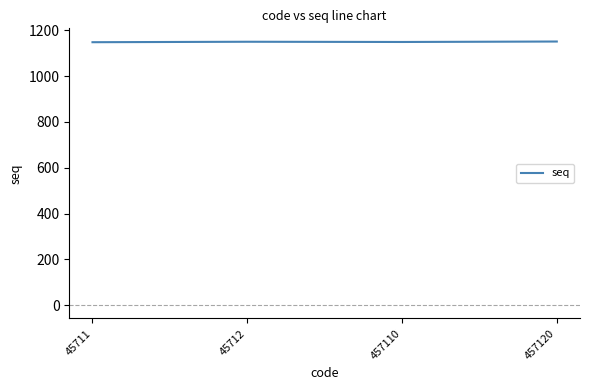

What is the sum of all values?

4598